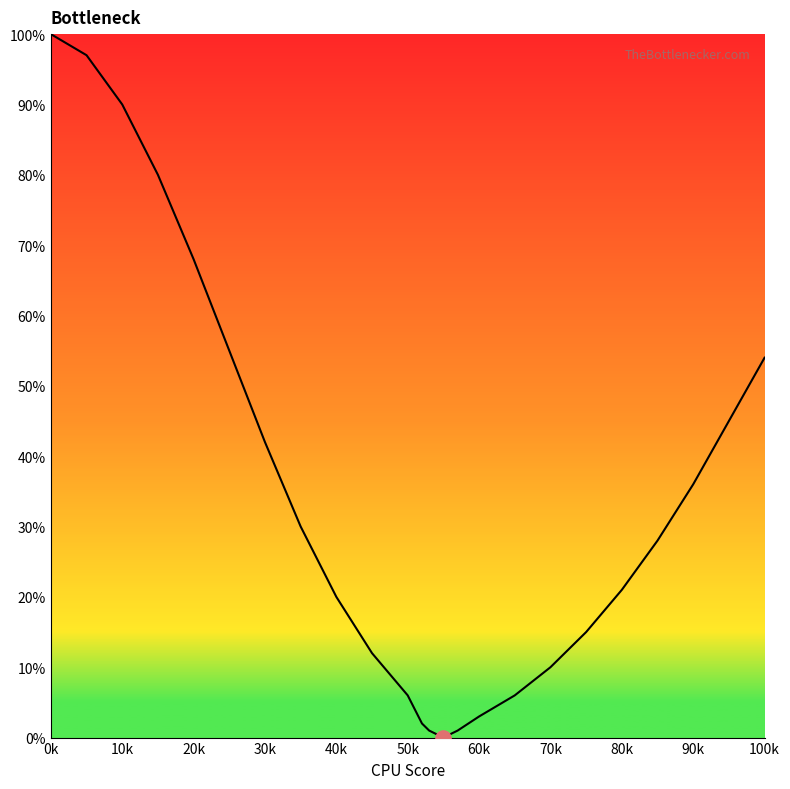

What is the greatest value displayed?

100